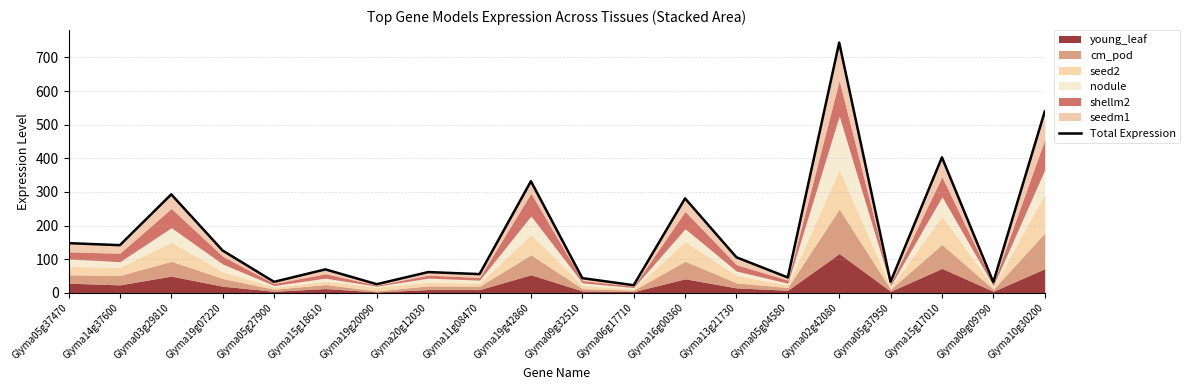

The value at Glyma13g21730 is 29. True or false?

False